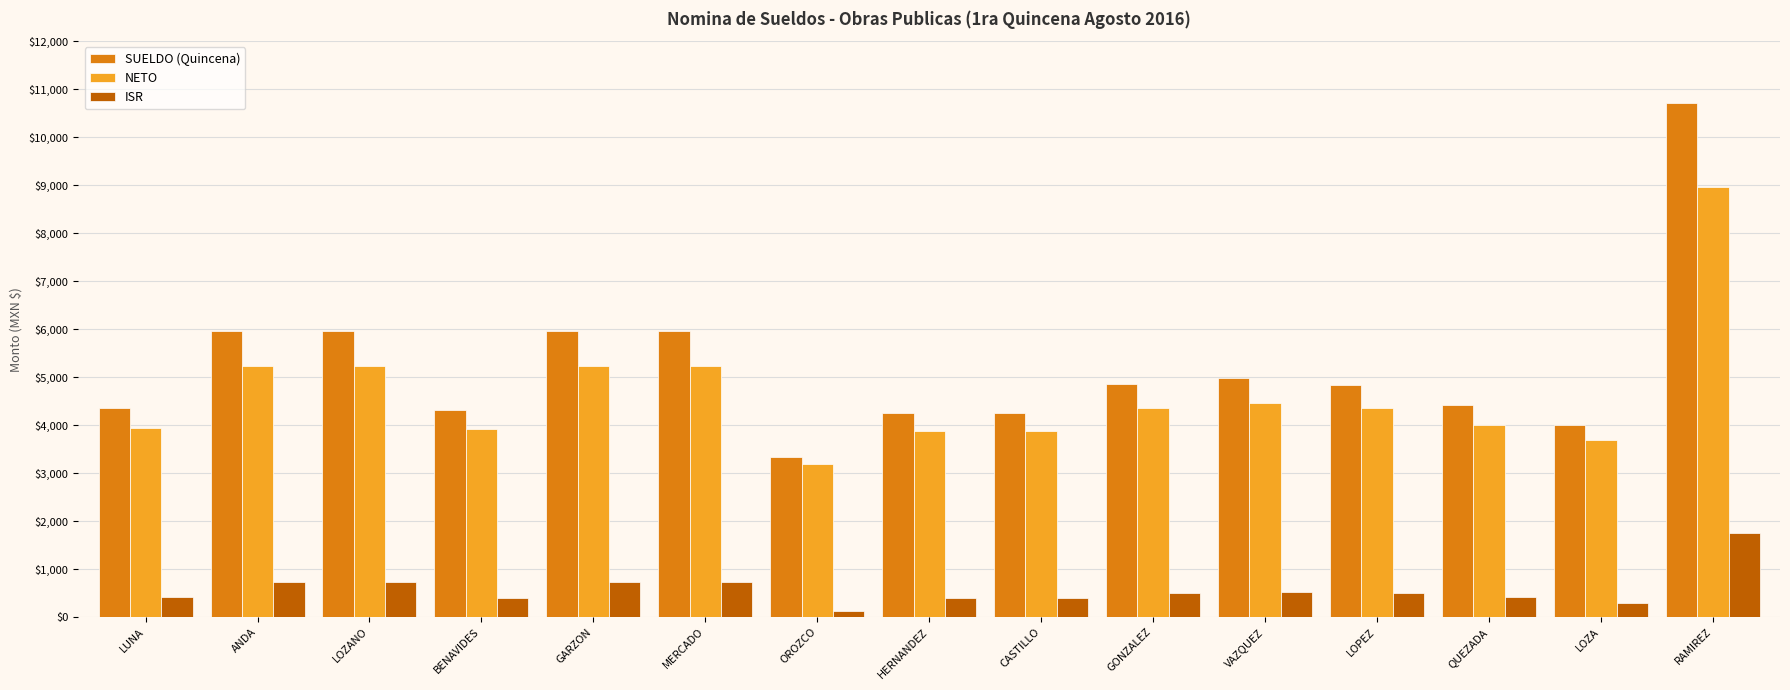

The ISR series shows 390.8 at CASTILLO. True or false?

True